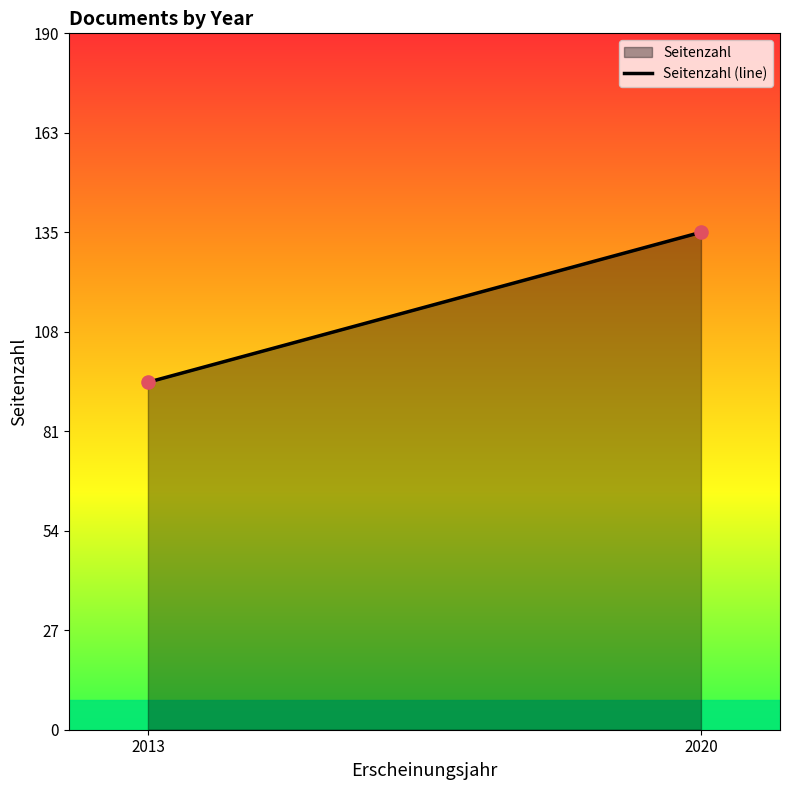

What is the range of Y values (max minus min)?

41